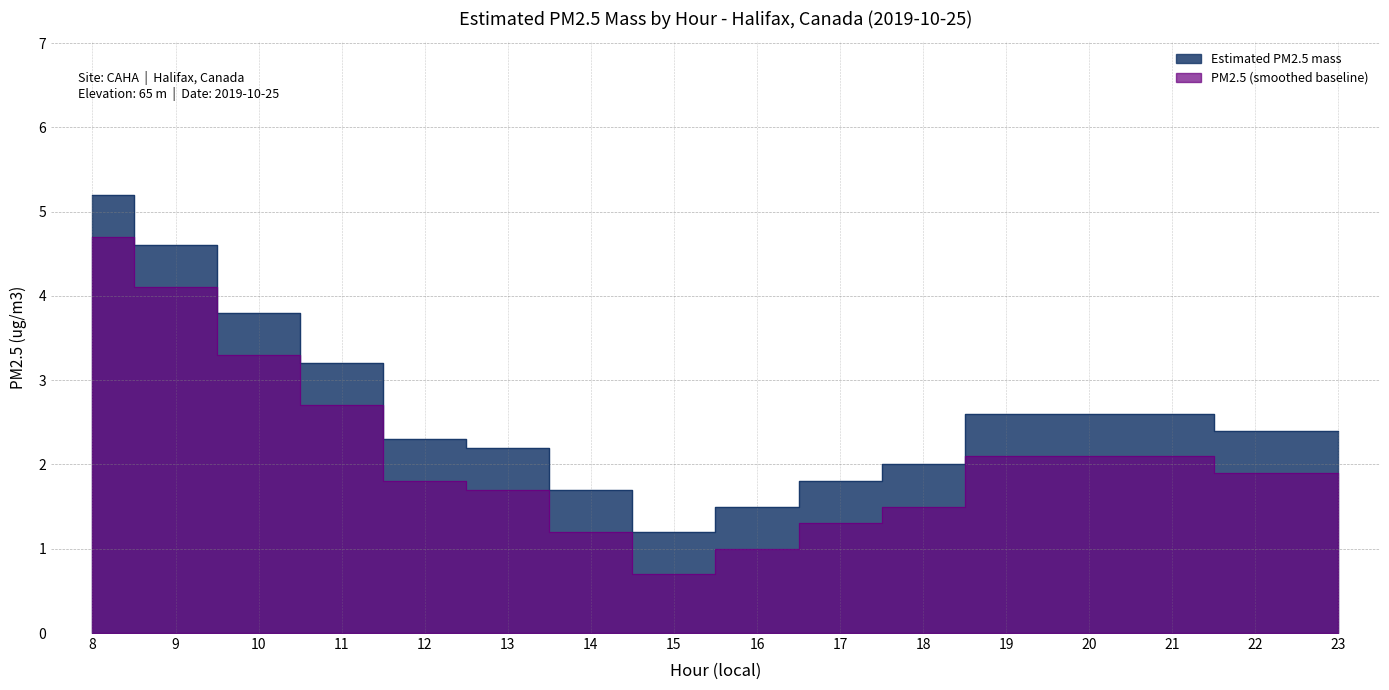

At which category does the data reach its first local valley?

15